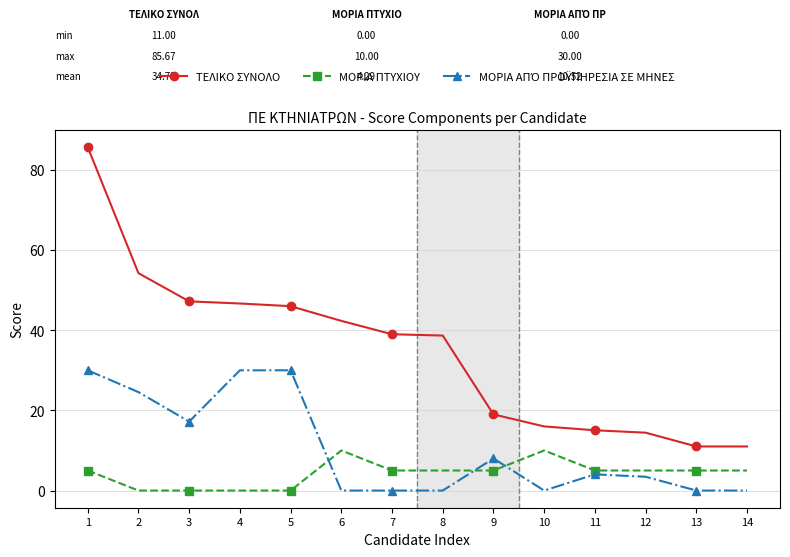

The ΜΟΡΙΑ ΠΤΥΧΙΟΥ series shows 5.0 at 9. True or false?

True